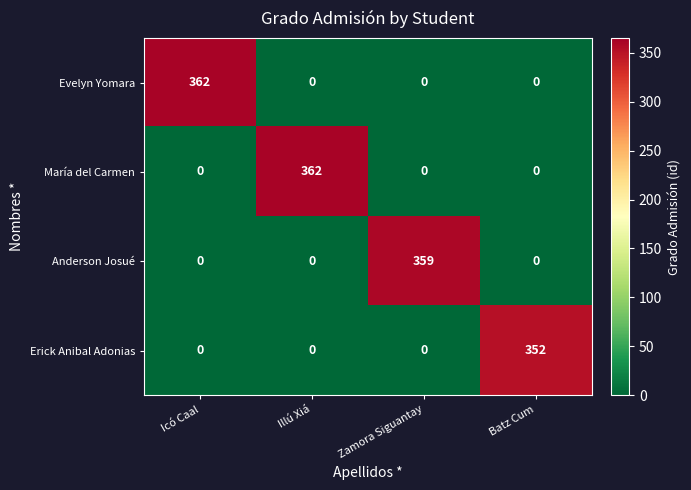

At how many categories does at least one series exceed 102?

4